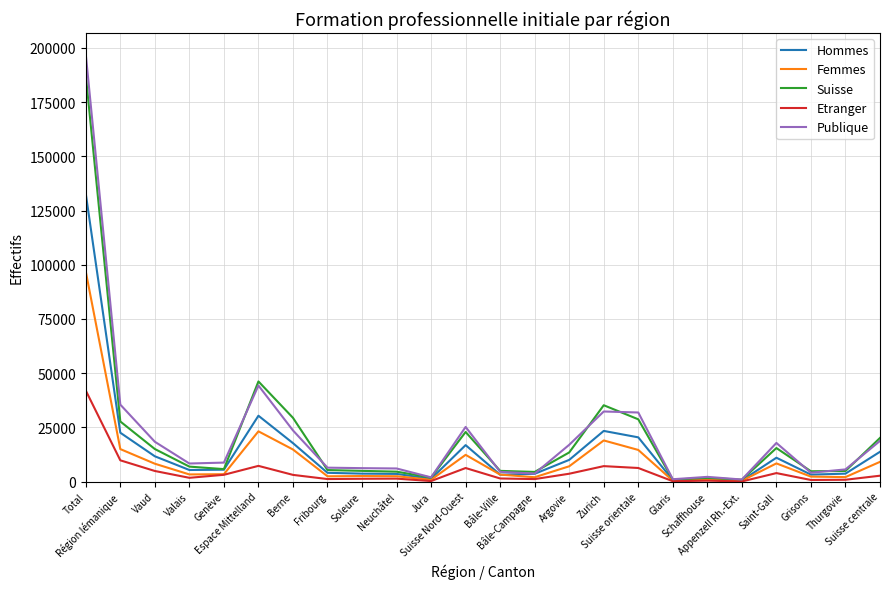

What is the maximum value shown in the chart?

197041